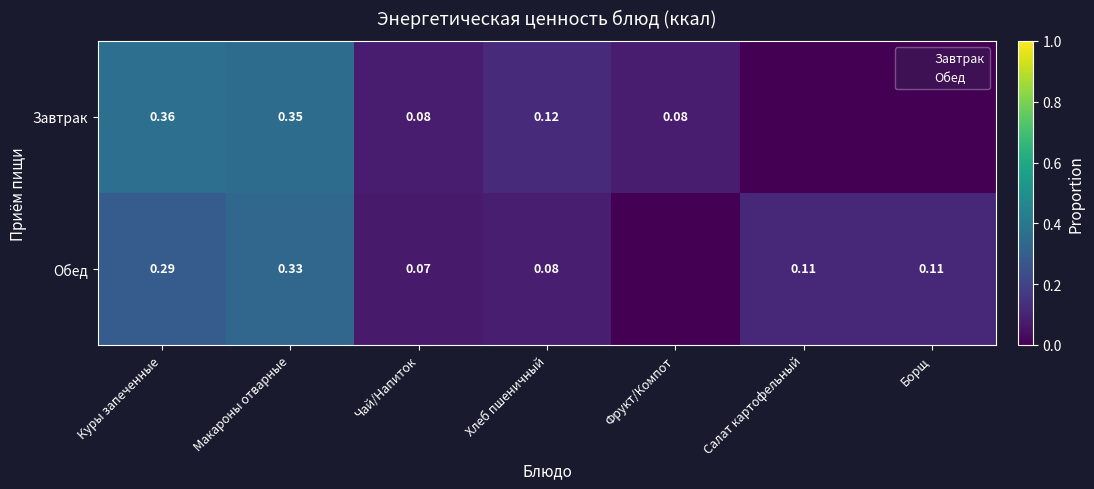

At which category is the sum across all series the highest?

Макароны отварные